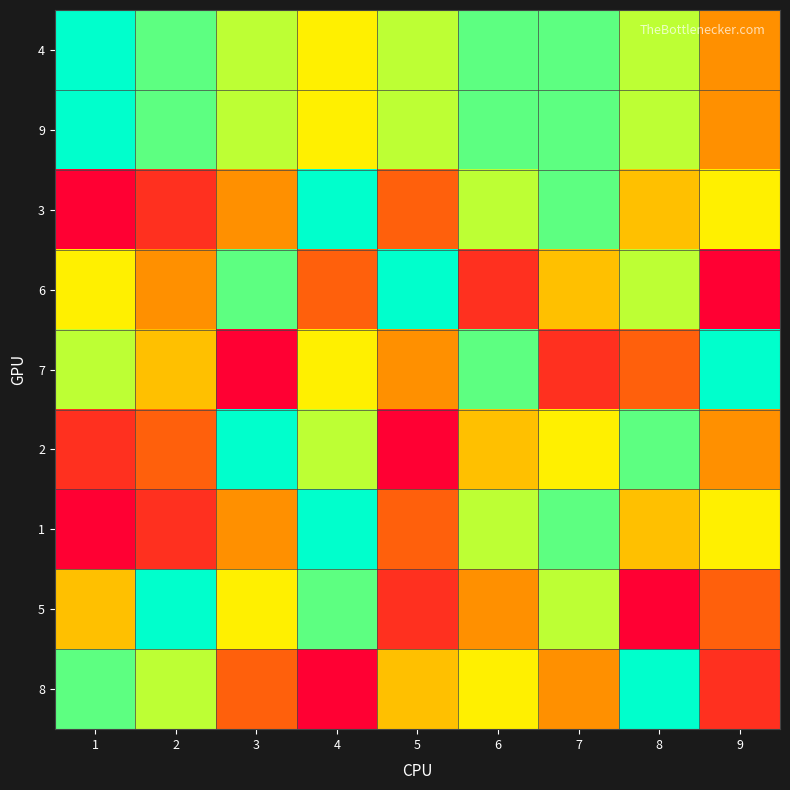

Reading left to right, transcribe all the data shown in this chart.

4: 1=9	2=8	3=7	4=6	5=7	6=8	7=8	8=7	9=4
9: 1=9	2=8	3=7	4=6	5=7	6=8	7=8	8=7	9=4
3: 1=1	2=2	3=4	4=9	5=3	6=7	7=8	8=5	9=6
6: 1=6	2=4	3=8	4=3	5=9	6=2	7=5	8=7	9=1
7: 1=7	2=5	3=1	4=6	5=4	6=8	7=2	8=3	9=9
2: 1=2	2=3	3=9	4=7	5=1	6=5	7=6	8=8	9=4
1: 1=1	2=2	3=4	4=9	5=3	6=7	7=8	8=5	9=6
5: 1=5	2=9	3=6	4=8	5=2	6=4	7=7	8=1	9=3
8: 1=8	2=7	3=3	4=1	5=5	6=6	7=4	8=9	9=2